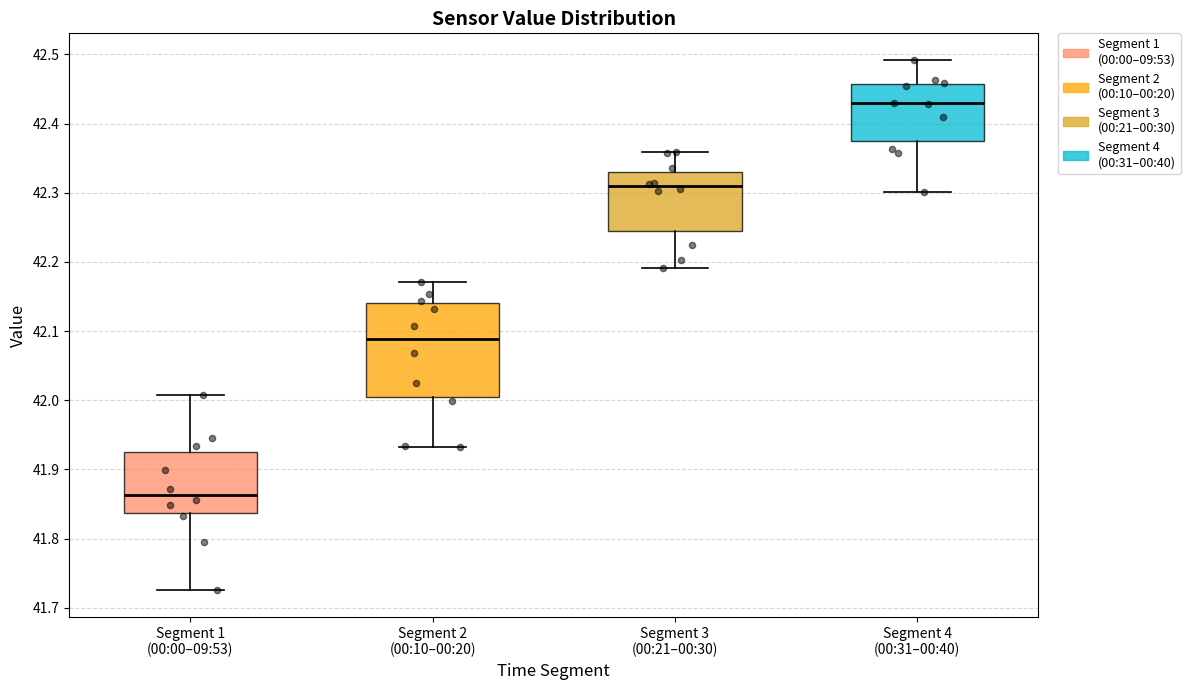

Which box is the tallest, from its lower edge to its upper edge?

Segment 2 (00:10–00:20)